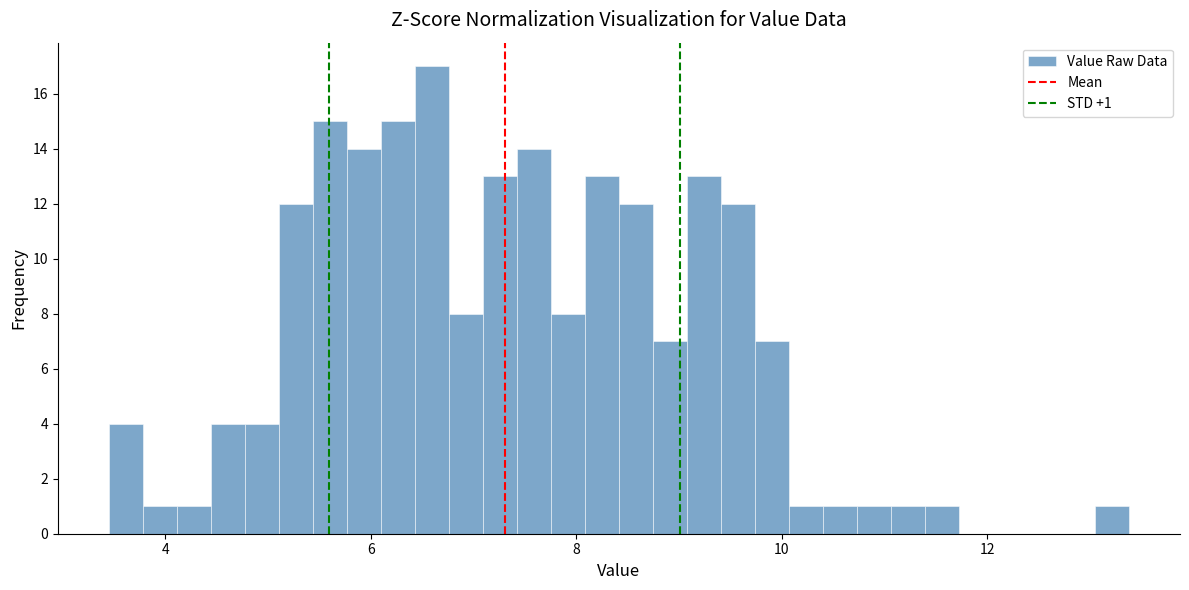

Read against the x-axis, roughly where is the centre of the tallest bar?

6.6